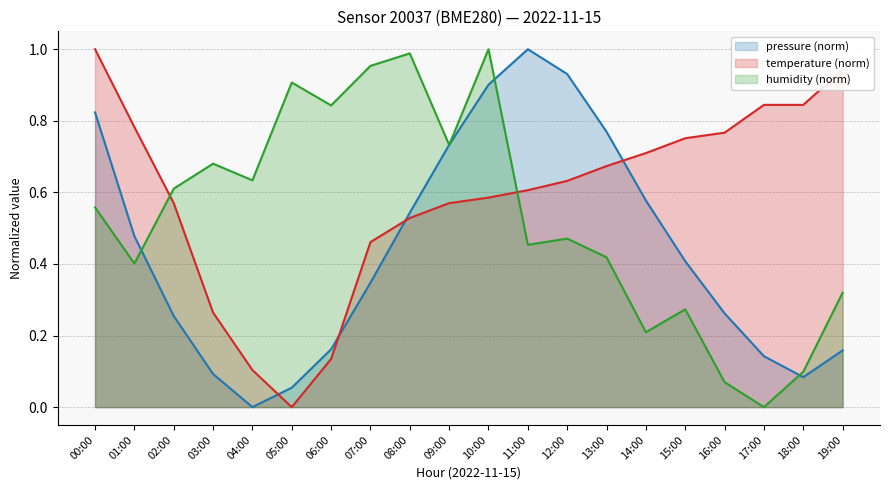

Rank the categories by humidity value from highest to lowest.

10:00, 08:00, 07:00, 05:00, 06:00, 09:00, 03:00, 04:00, 02:00, 00:00, 12:00, 11:00, 13:00, 01:00, 19:00, 15:00, 14:00, 18:00, 16:00, 17:00